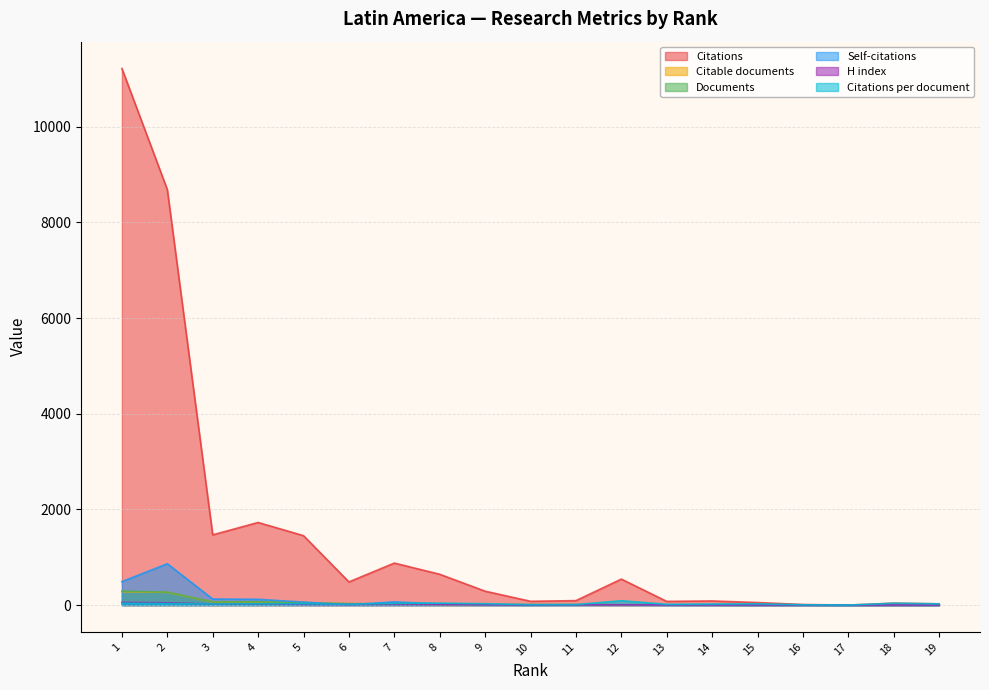

Rank the series by their maximum value, from lowest to highest.

H index, Citations per document, Citable documents, Documents, Self-citations, Citations